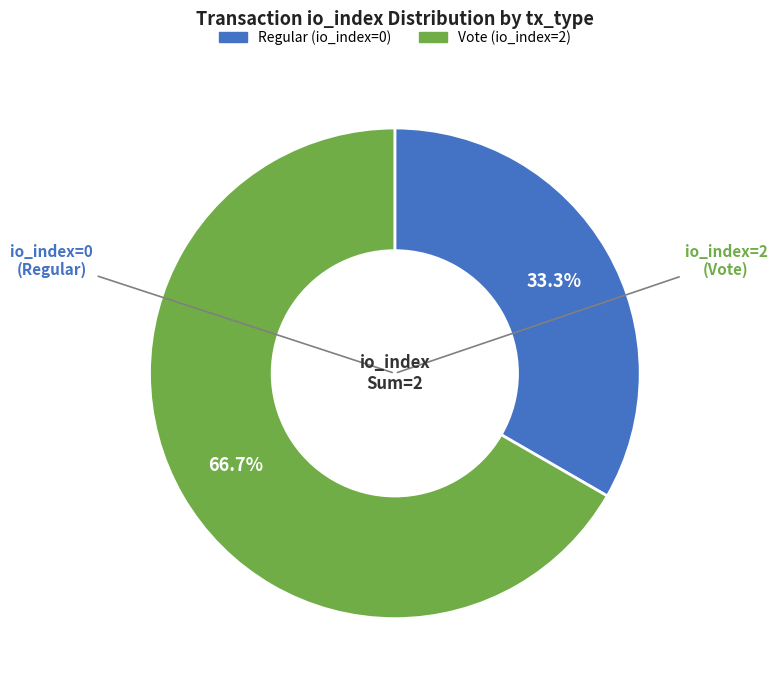

How many segments does this pie chart have?

2